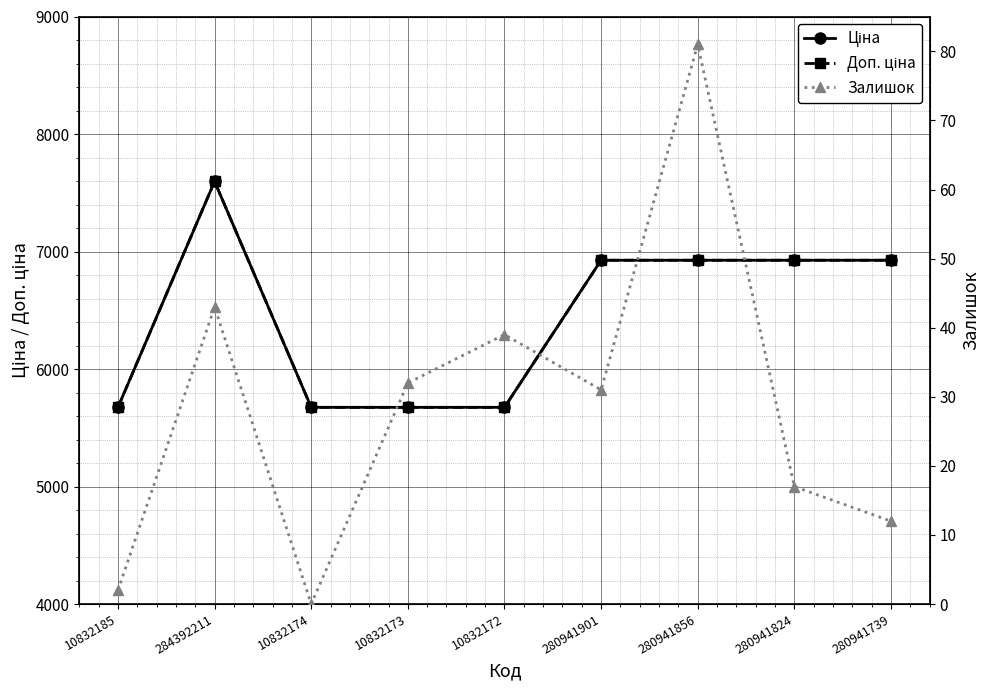

At which category does the chart reach its minimum across all series?

10832174